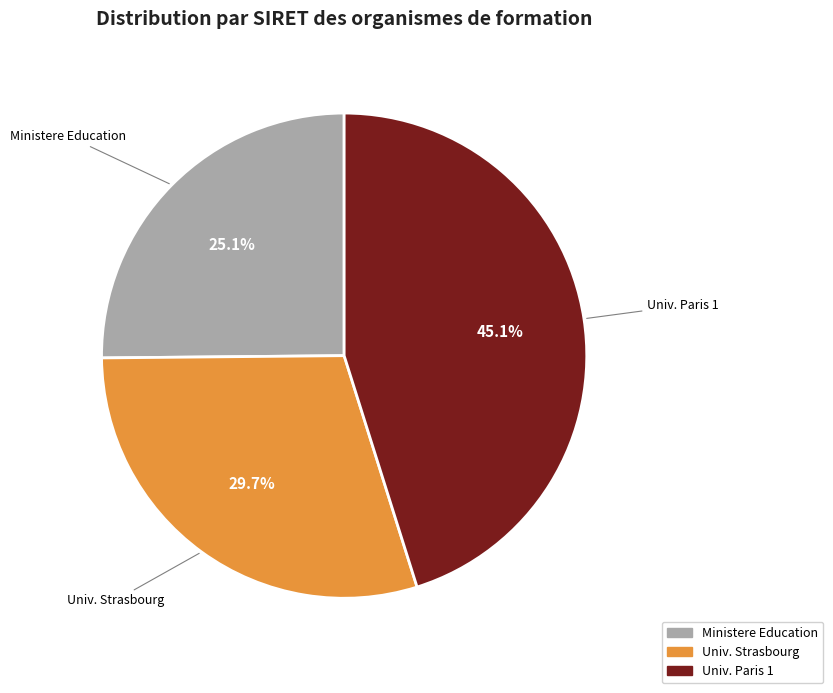

Rank the categories by value from lowest to highest.

Ministere Education, Univ. Strasbourg, Univ. Paris 1